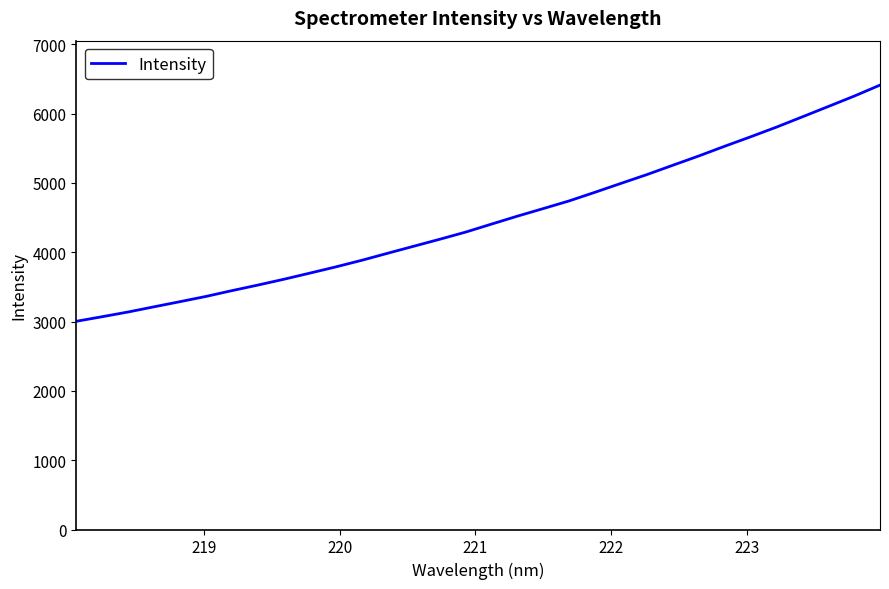

Reading right to left, list all the values displayed in this chart.

6410.4	6251.1	6101.2	5952.4	5804.0	5664.1	5527.9	5387.8	5254.1	5119.5	4992.8	4864.9	4739.9	4629.1	4519.5	4404.8	4289.2	4185.9	4085.4	3984.7	3883.1	3788.0	3698.2	3609.8	3526.1	3445.9	3362.3	3286.8	3212.7	3137.7	3069.7	3003.4